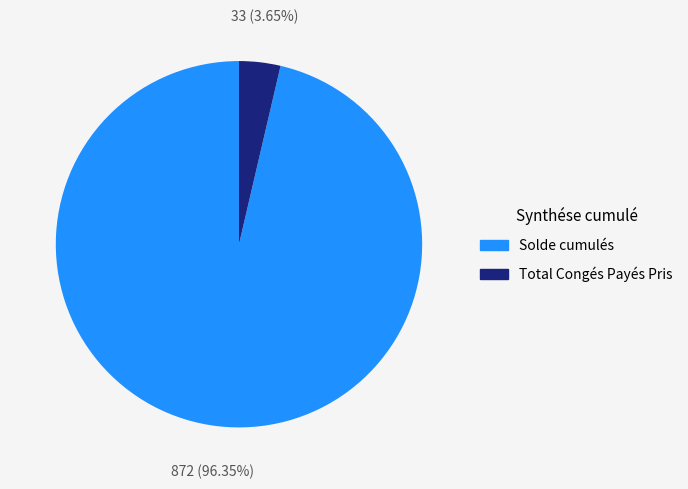

To the nearest percent, what percentage of the pie is Solde cumulés?

96%